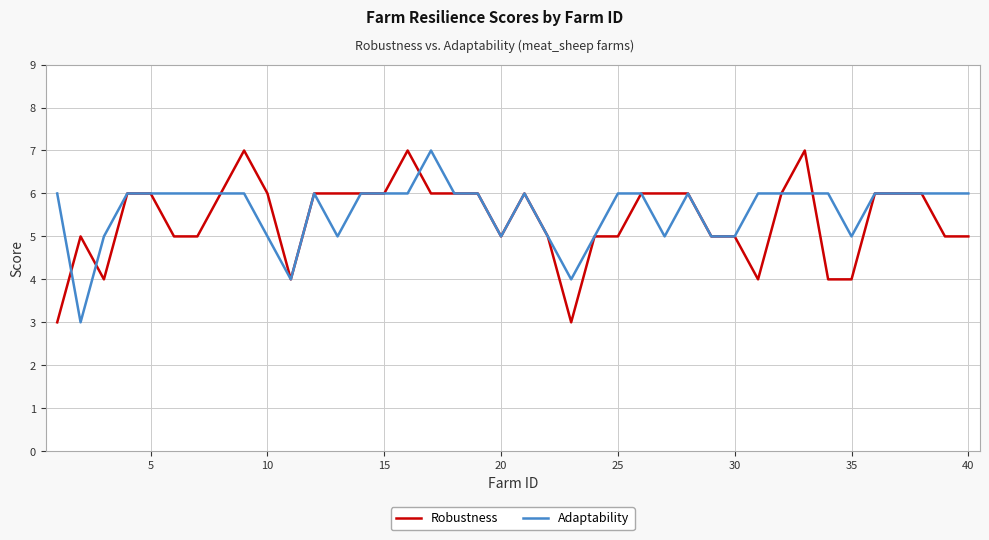

What is the maximum value for Adaptability?

7